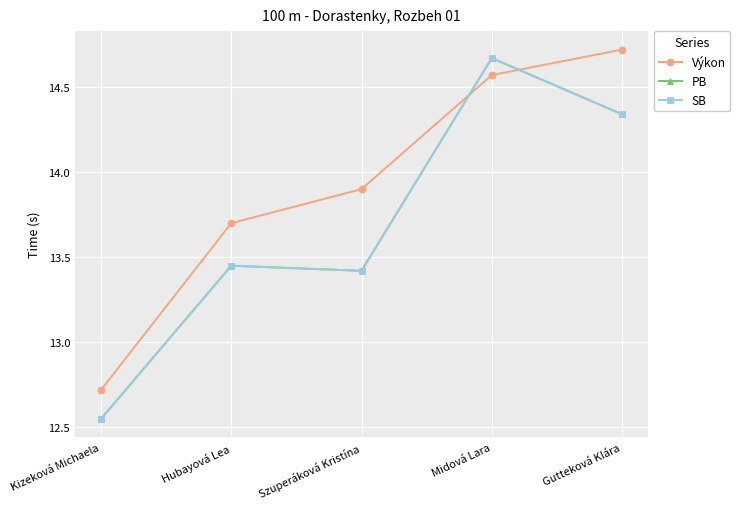

What is the difference between the PB values at Szuperáková Kristína and Gutteková Klára?

0.9